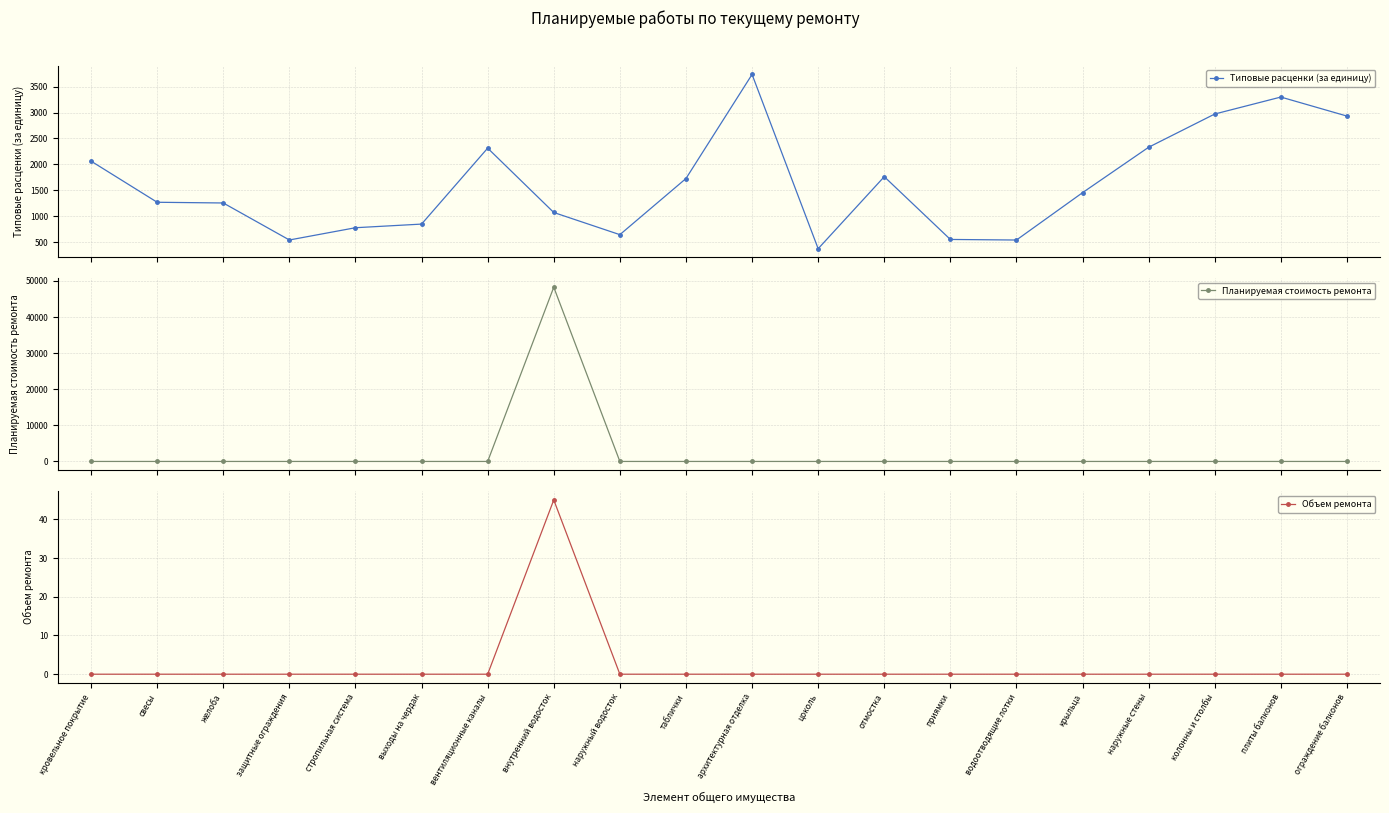

Reading left to right, list all the values displayed in this chart.

Типовые расценки (за единицу): 2062.8	1269.7	1256.0	542.3	778.8	848.8	2313.3	1072.5	644.9	1727.4	3735.1	374.2	1763.2	552.6	541.4	1455.0	2331.0	2971.8	3298.8	2931.9
Планируемая стоимость ремонта: 0.0	0.0	0.0	0.0	0.0	0.0	0.0	48262.1	0.0	0.0	0.0	0.0	0.0	0.0	0.0	0.0	0.0	0.0	0.0	0.0
Объем ремонта: 0.0	0.0	0.0	0.0	0.0	0.0	0.0	45.0	0.0	0.0	0.0	0.0	0.0	0.0	0.0	0.0	0.0	0.0	0.0	0.0